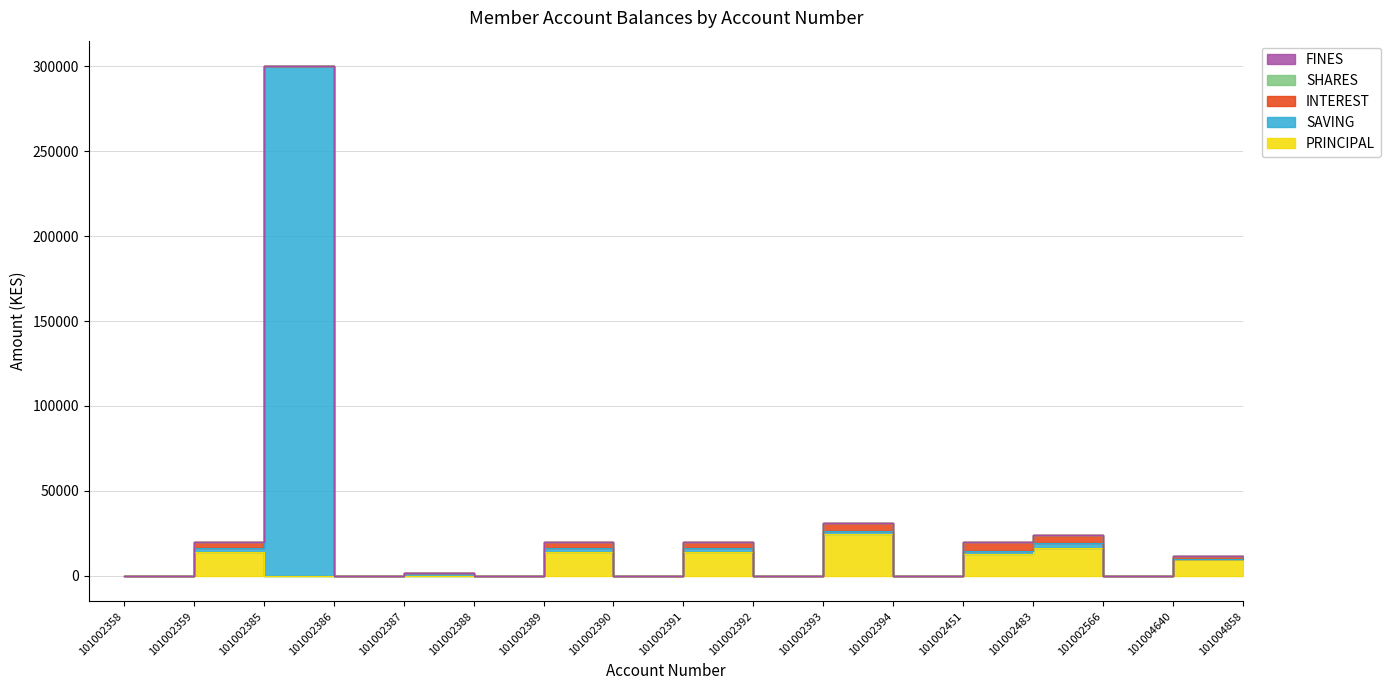

Where is FINES nearest to the value 0?

101002358